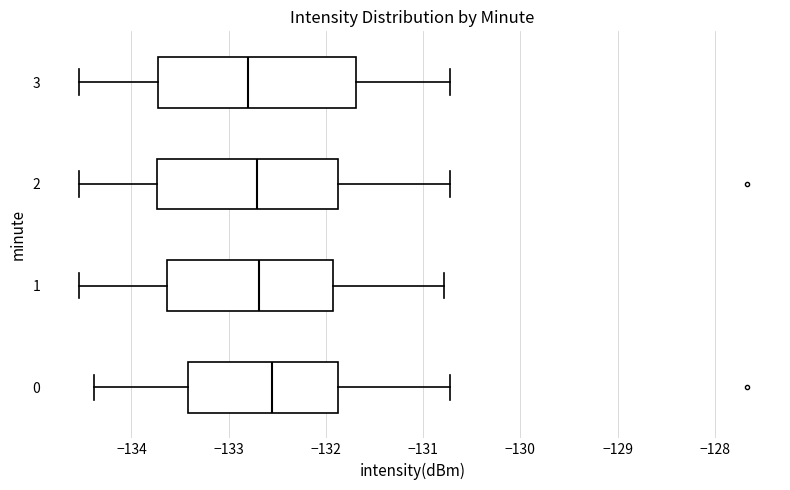

Reading bottom to top, transcribe this box plot: for each box, give where its median line is, the range the box spans, and where its two whiskers end, as read against the x-axis. The values are not printed on the chart, so give them approximately, as read against the axis.

0: median -132.6, box -133.4 to -131.9, whiskers -134.4 to -130.7
1: median -132.7, box -133.6 to -131.9, whiskers -134.5 to -130.8
2: median -132.7, box -133.7 to -131.9, whiskers -134.5 to -130.7
3: median -132.8, box -133.7 to -131.7, whiskers -134.5 to -130.7